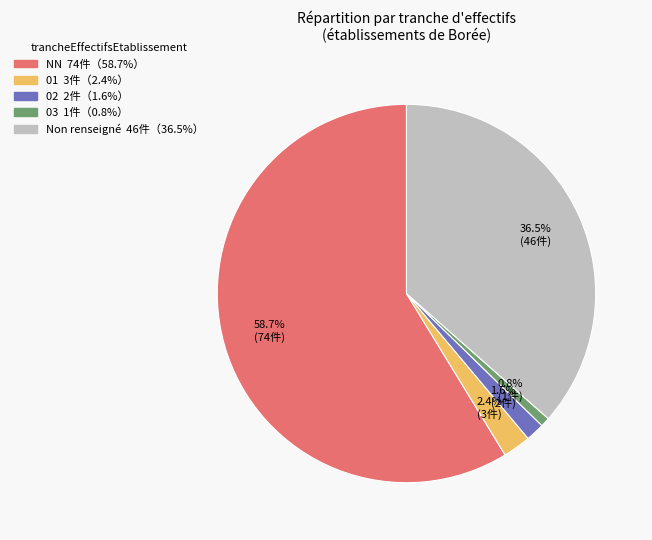

To the nearest percent, what is the difference between the largest and smallest slice percentages?

58%